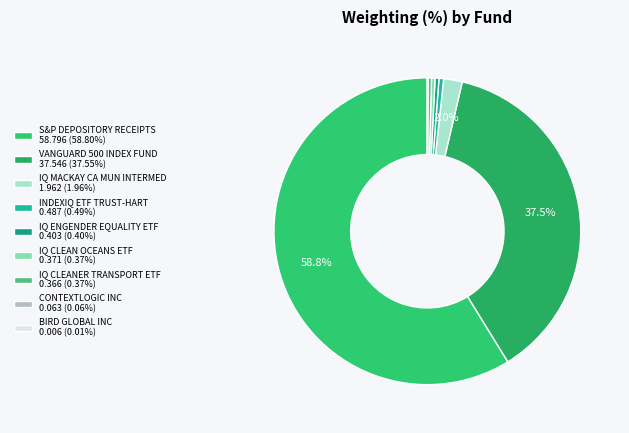

Combined, do IQ MACKAY CA MUN INTERMED and IQ CLEAN OCEANS ETF account for over 50%?

No